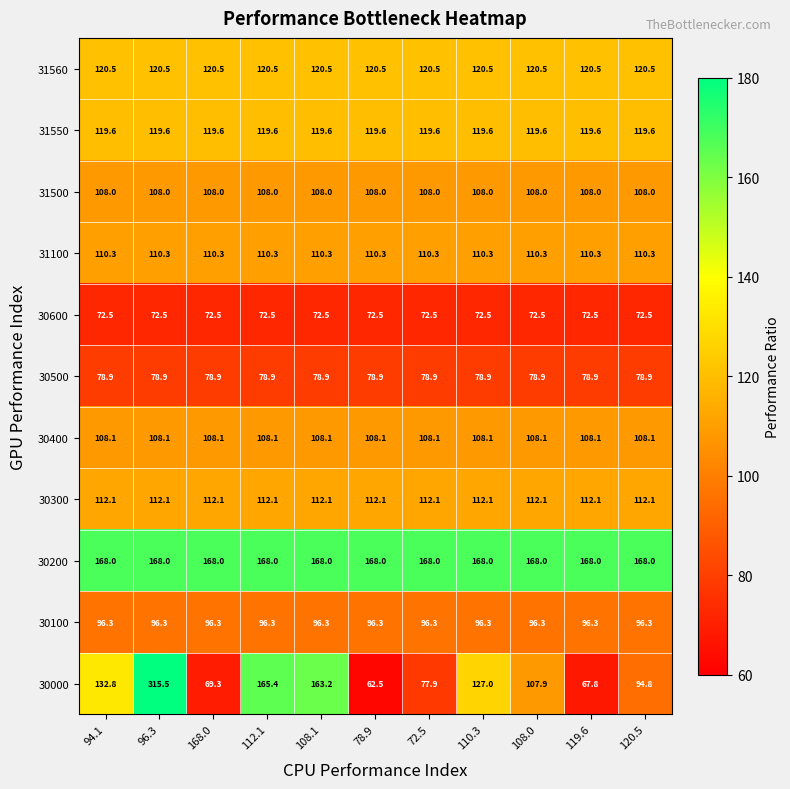

Read the 30000 value at 168.0.

69.3